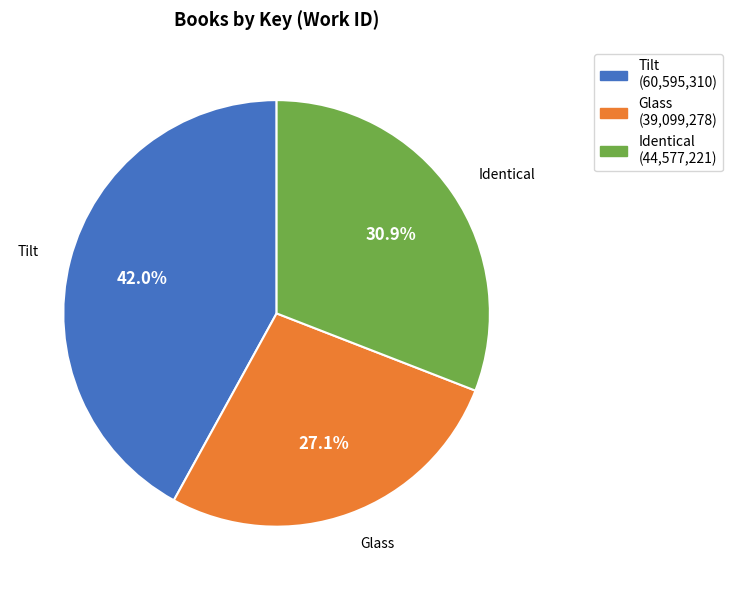

True or false: Identical accounts for 23% of the total.

False